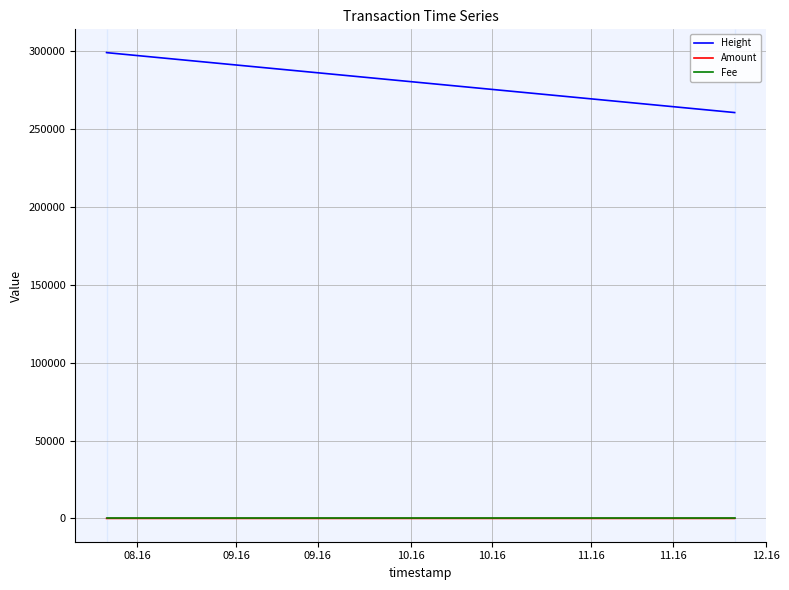

What is the greatest value displayed?

299116